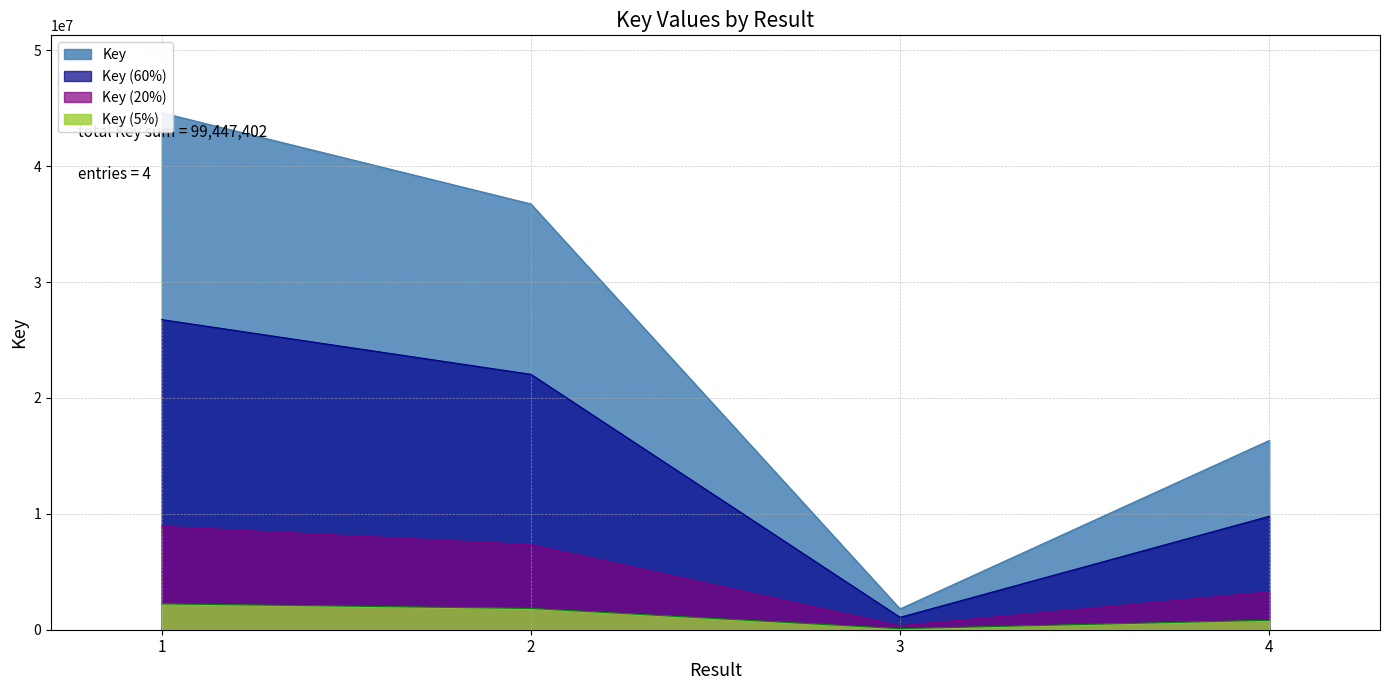

What is the change in value from 2 to 4?

-20412680